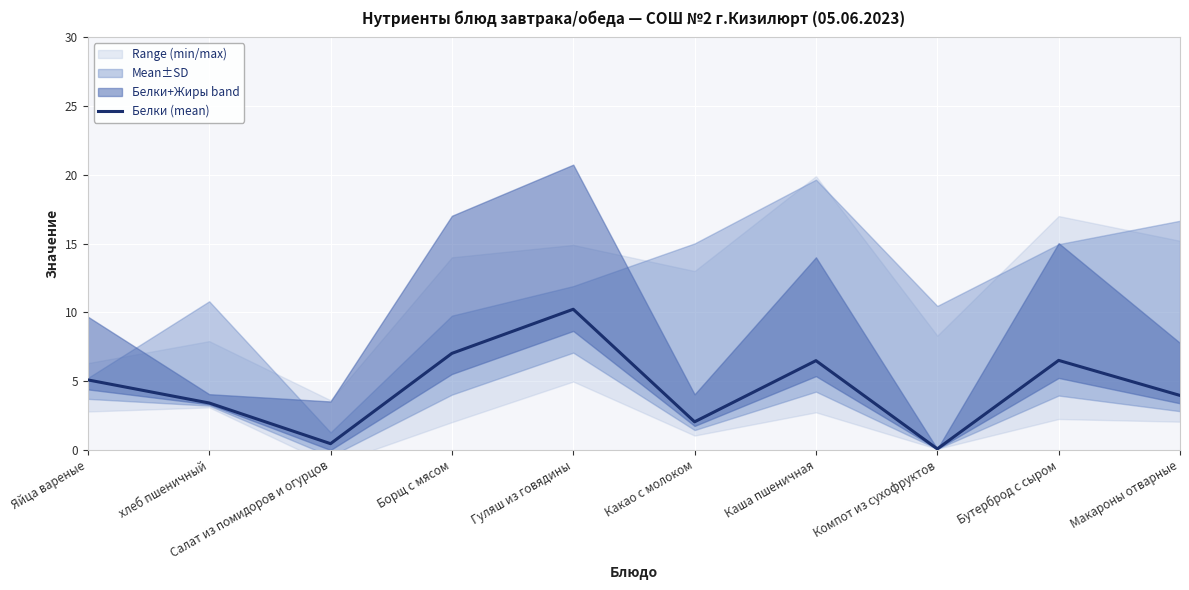

Where is the first local maximum?

Гуляш из говядины